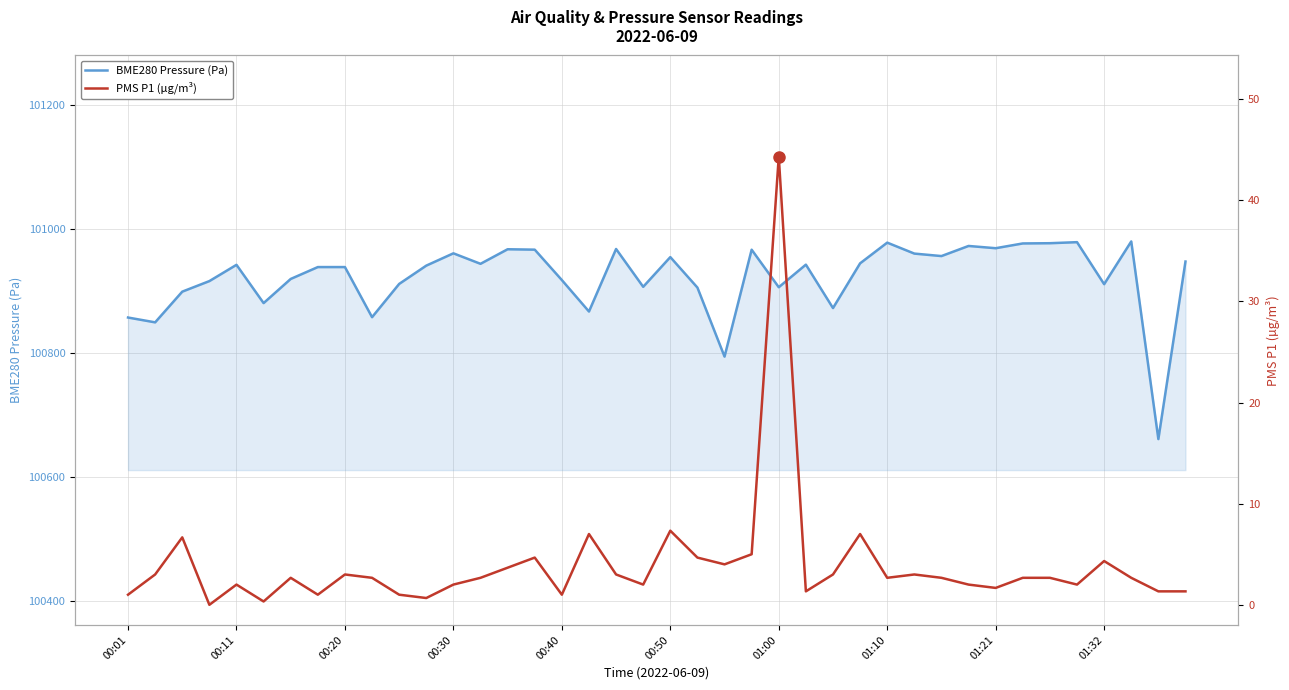

What is the approximate value of PMS P1 (µg/m³) at 00:01?

1.0